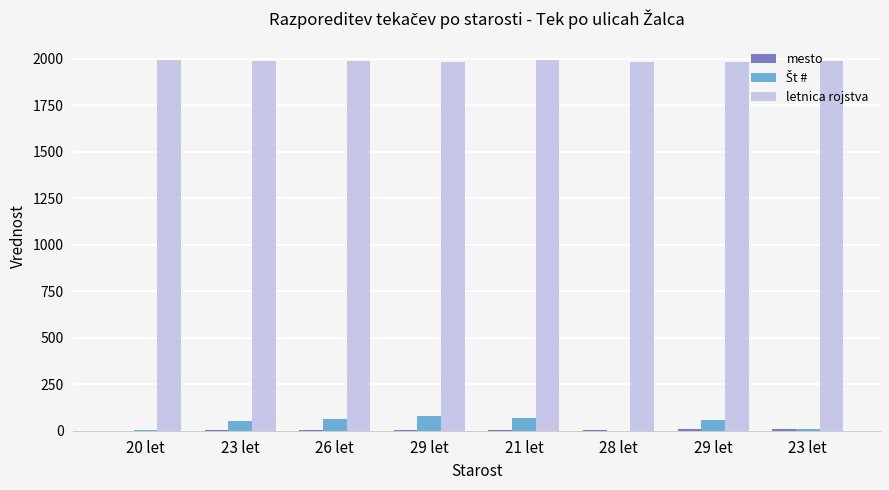

What is the sum of all Št # values?

325